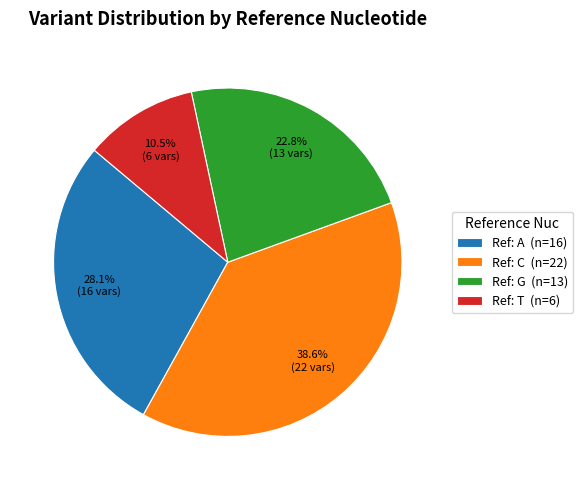

Which slice is the smallest?

Ref: T (n=6)